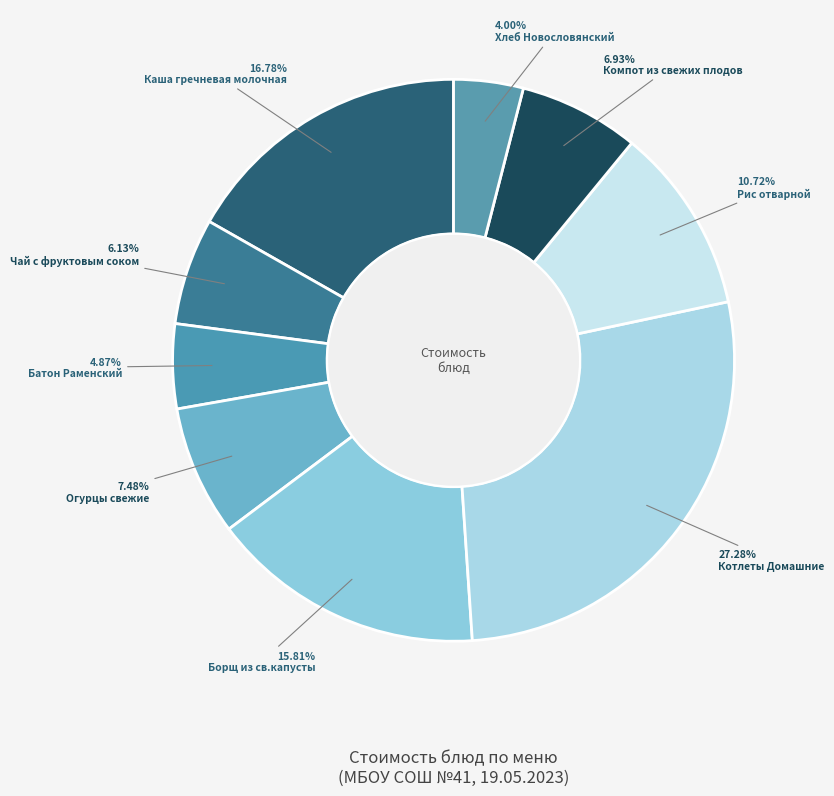

How many segments does this pie chart have?

9